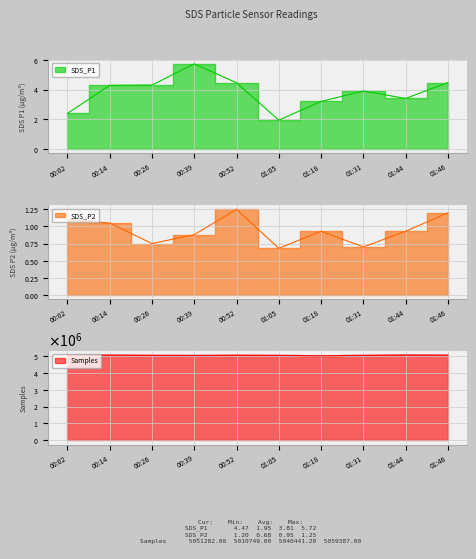

Is it true that SDS_P2 equals 2.2 at 00:52?

False